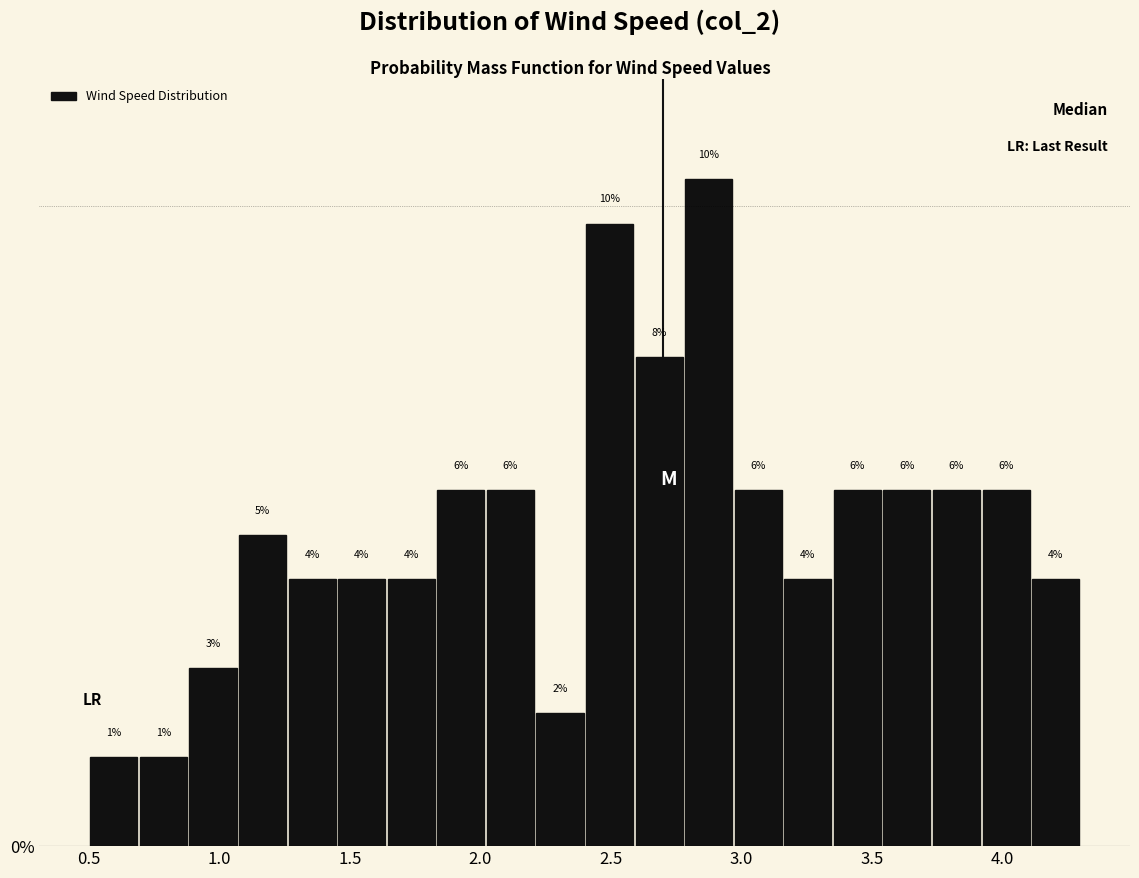

Read against the x-axis, roughly where is the centre of the tallest bar?

2.90